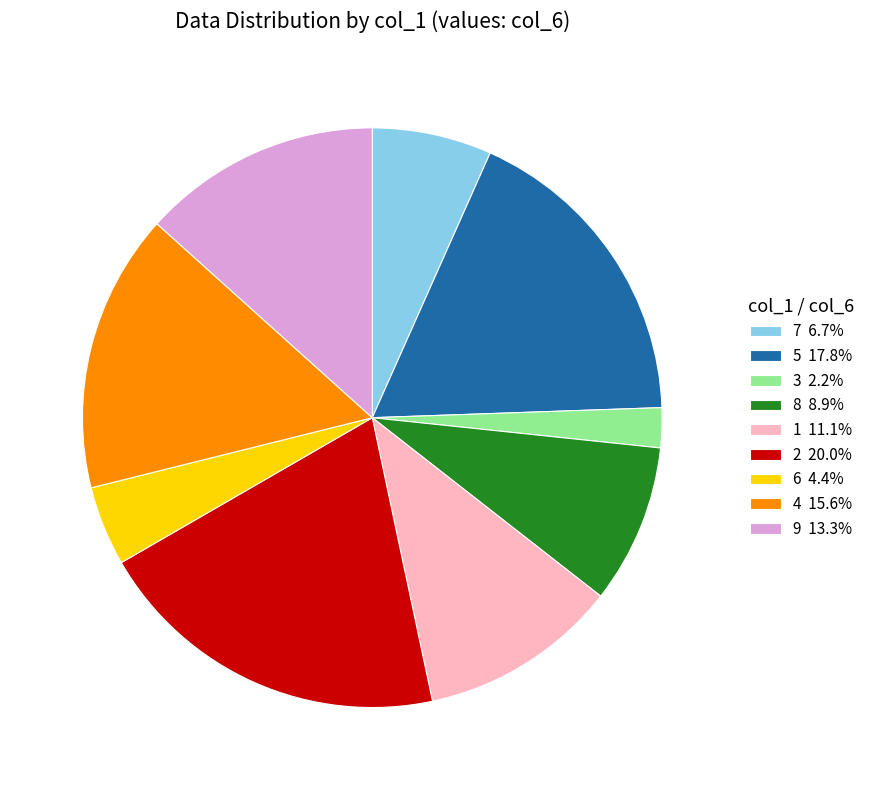

Do 1 11.1% and 9 13.3% together represent more than half of the pie?

No